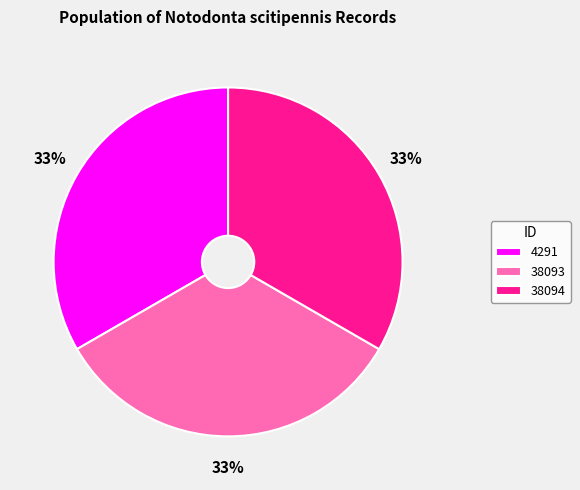

Is it true that 4291 is 33% of the pie?

True